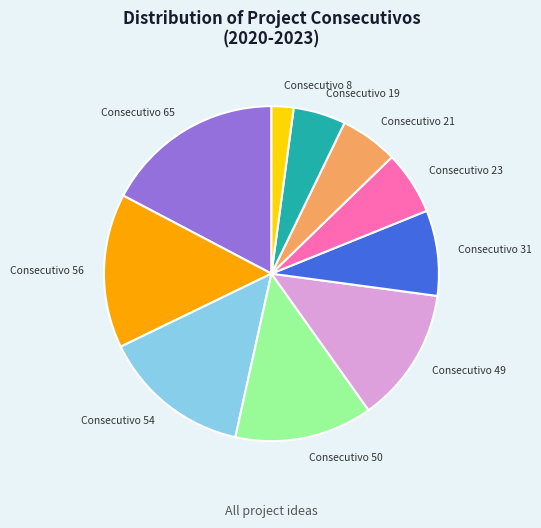

Count the number of slices in the pie.

10